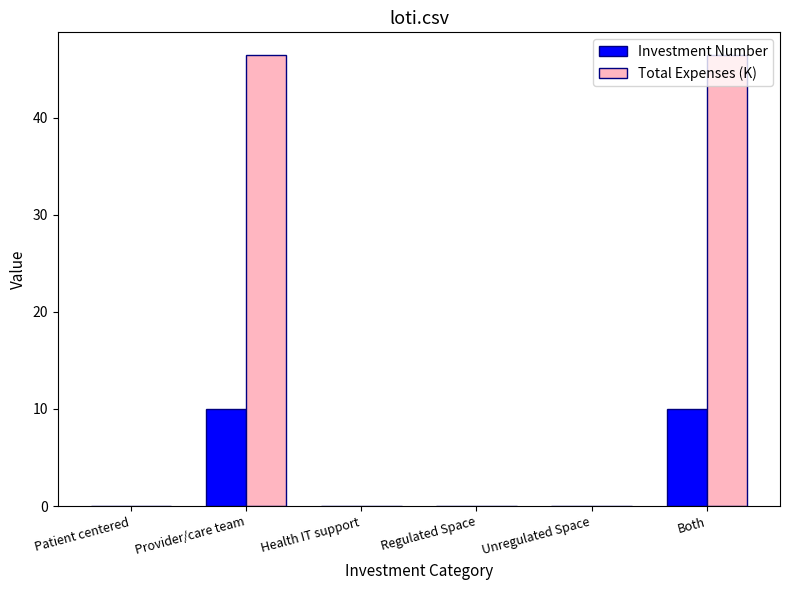

Is it true that Total Expenses (K) equals 0.0 at Unregulated Space?

True